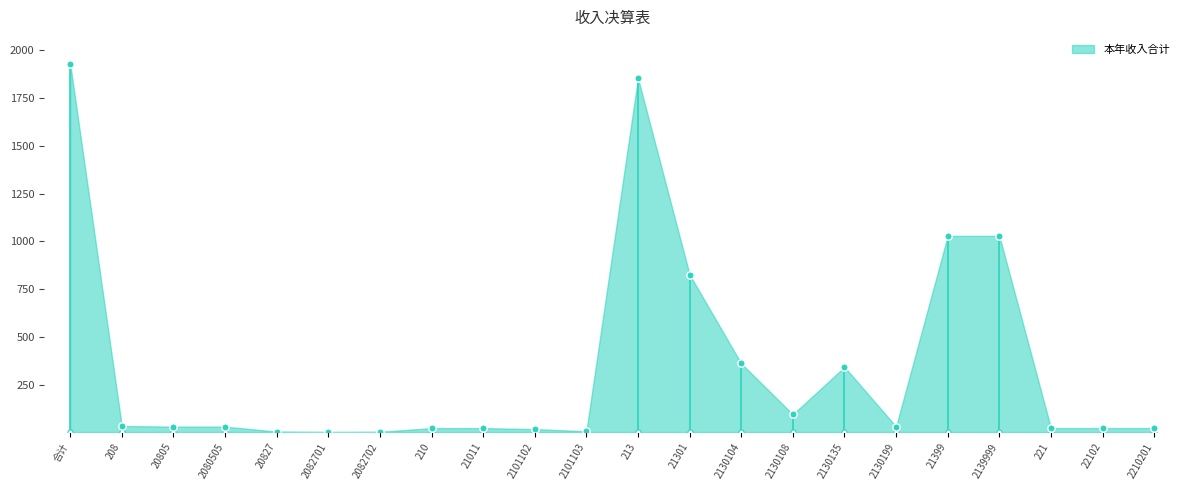

Which has a higher value, 20805 or 221?

20805